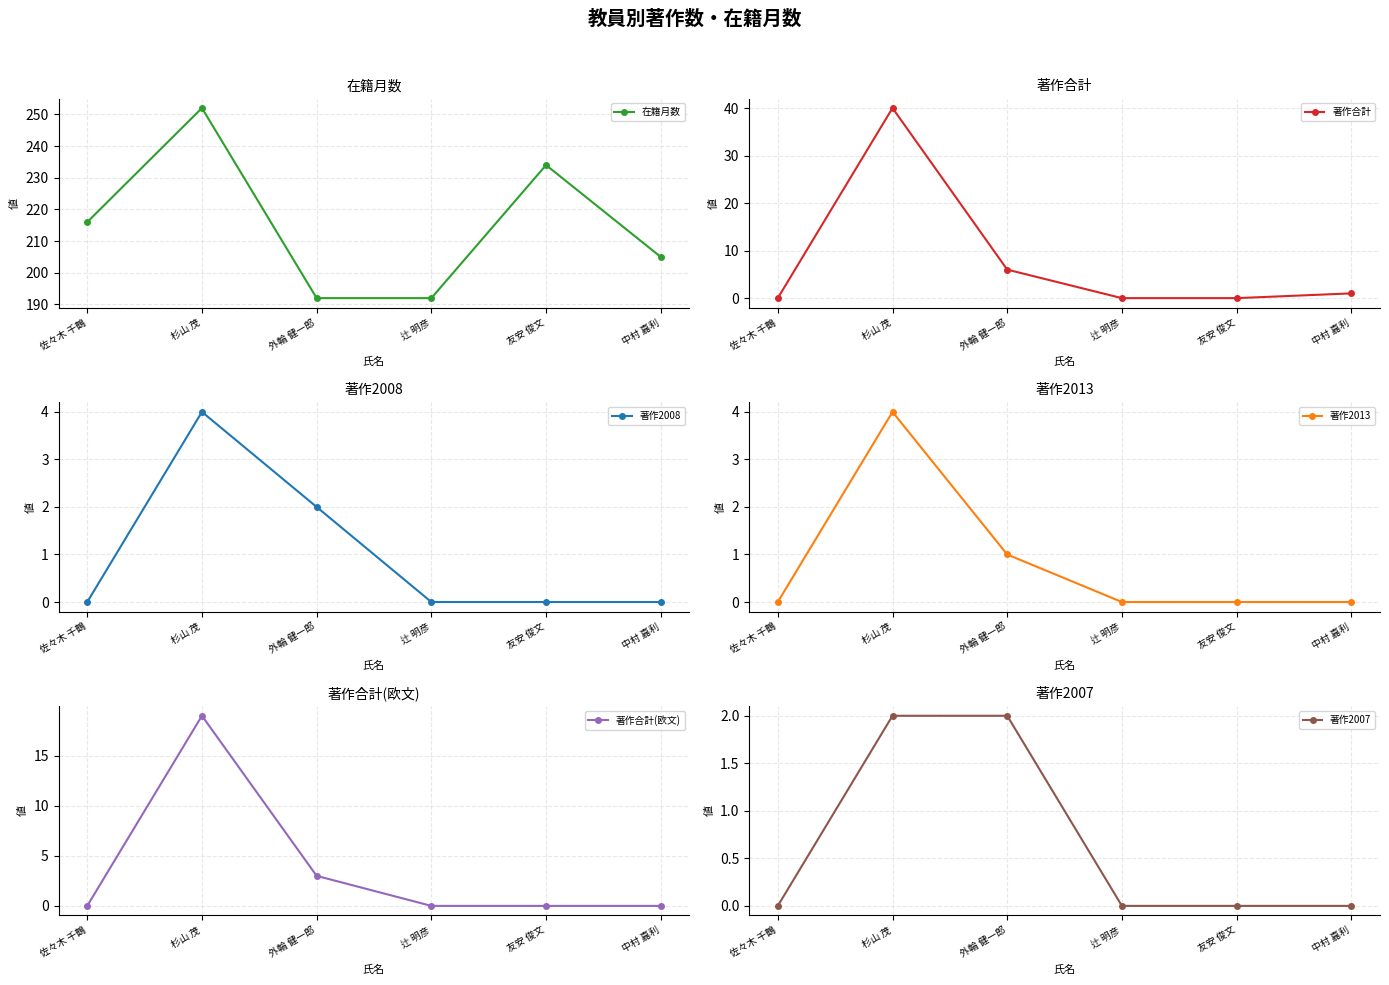

What is the difference between the maximum and minimum values in the 著作2007 series?

2